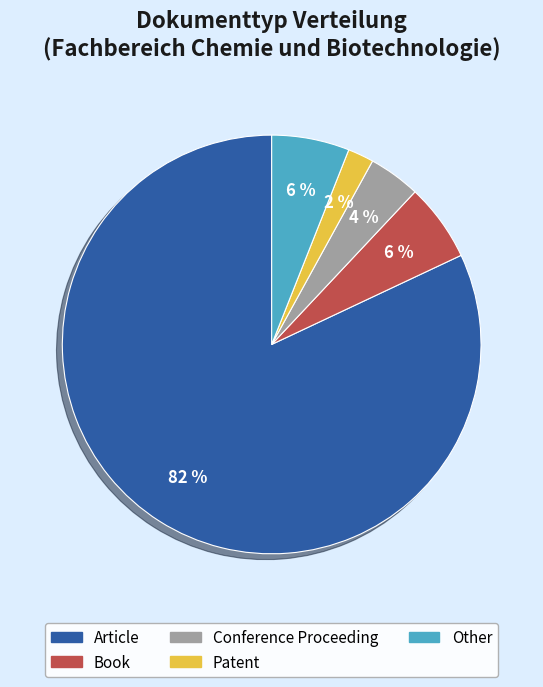

What is the majority slice?

Article